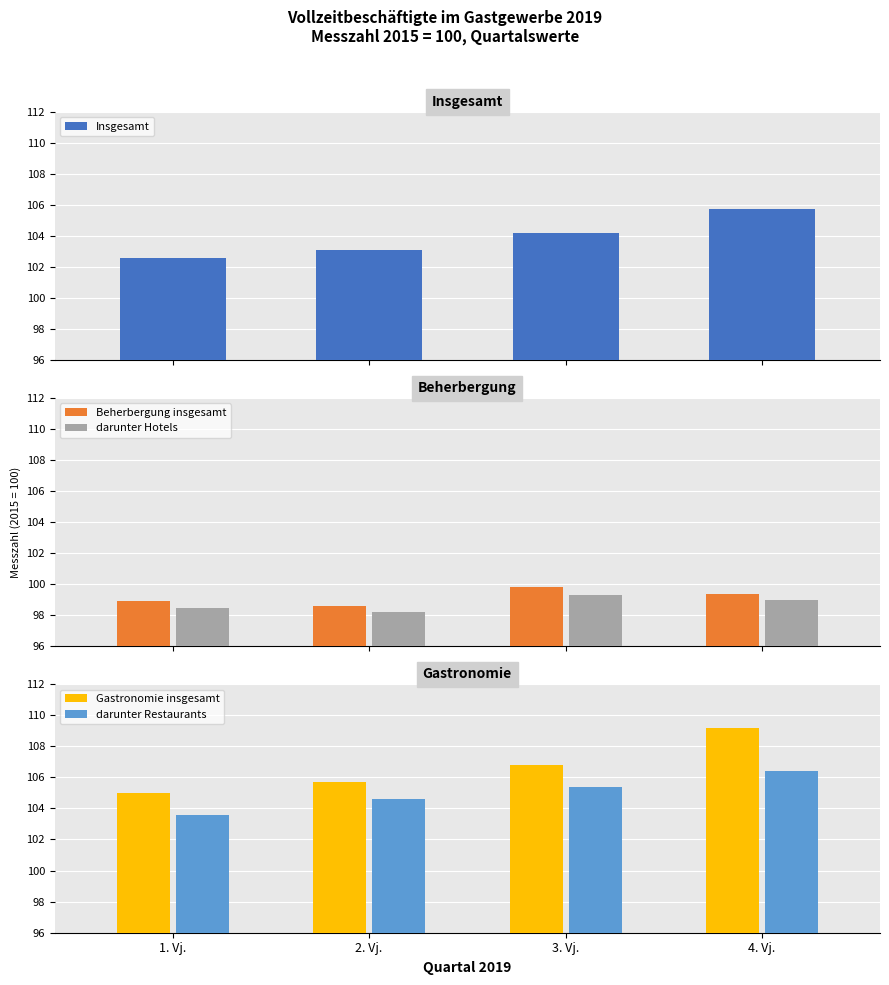

What is the label of the 4th bar from the left?

4. Vj.